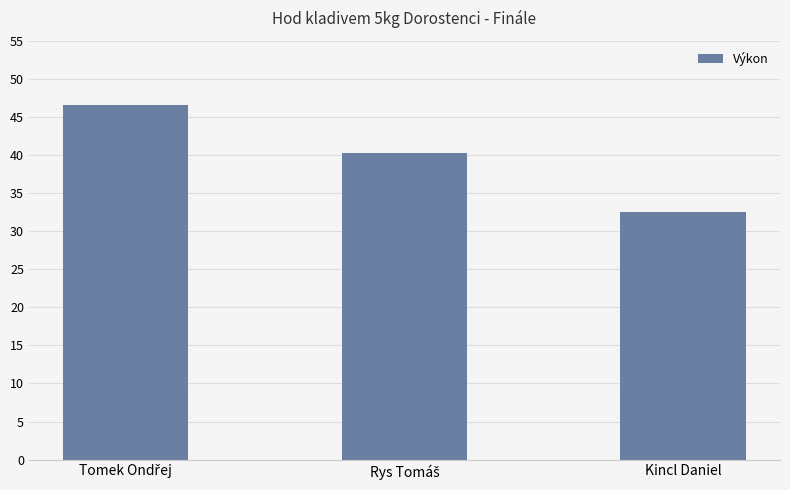

Reading left to right, list all the values displayed in this chart.

46.5	40.3	32.5